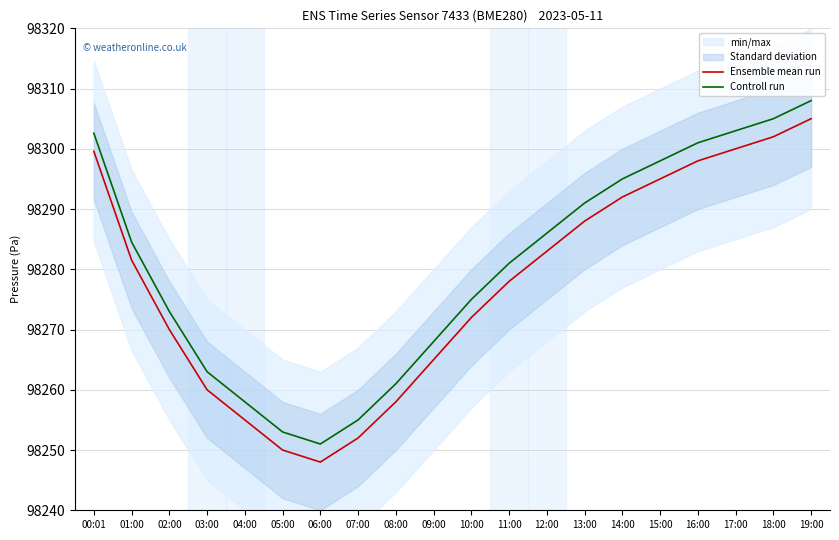

What is the approximate value of Controll run at 16:00?

98301.0